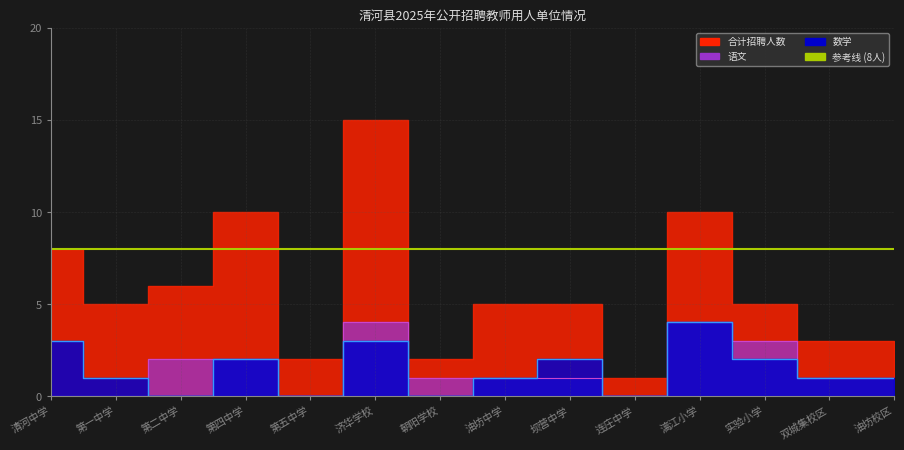

How many values in the 语文 series are below 1?

4